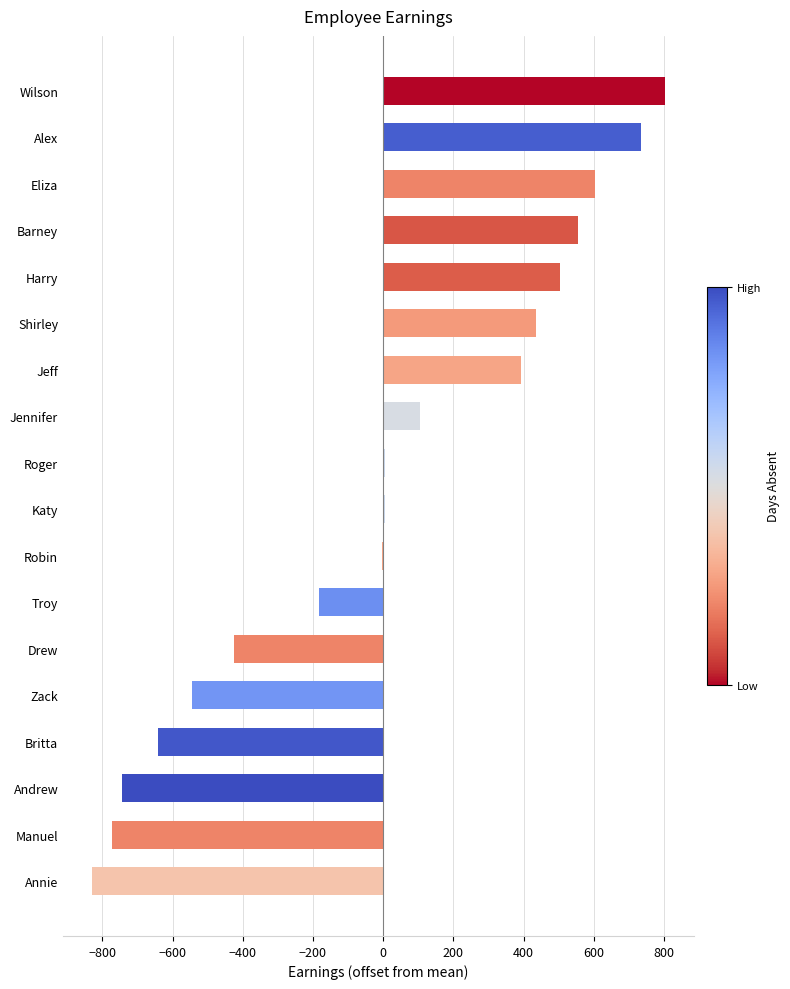

Is it true that the value at Jeff is 393.6?

True